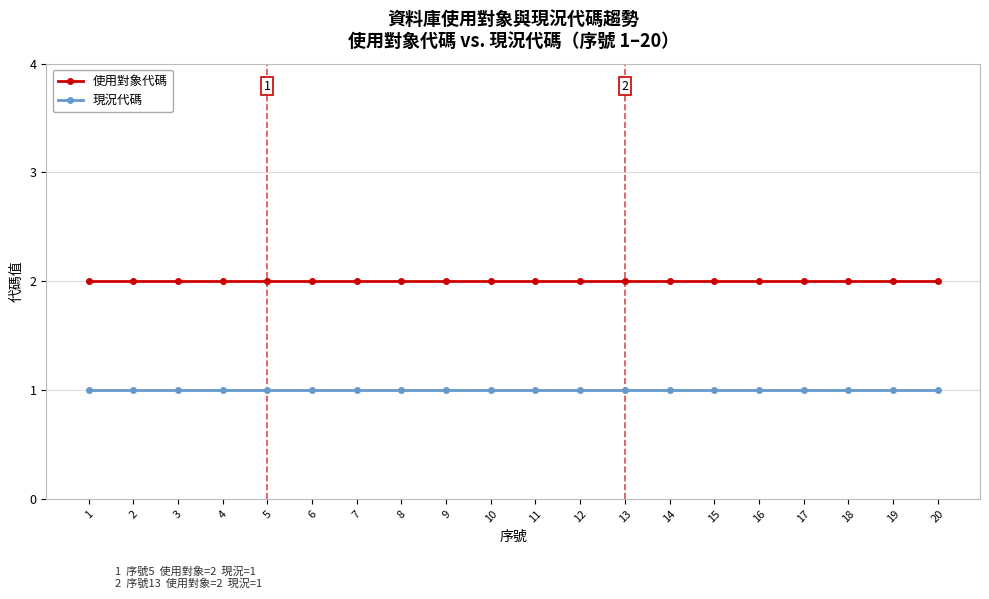

List the series in order of their overall mean, lowest first.

現況代碼, 使用對象代碼